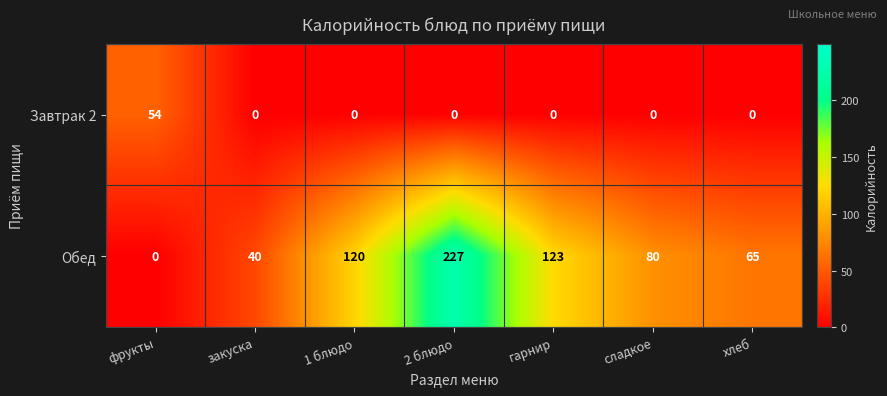

What is the total value across all series at закуска?

40